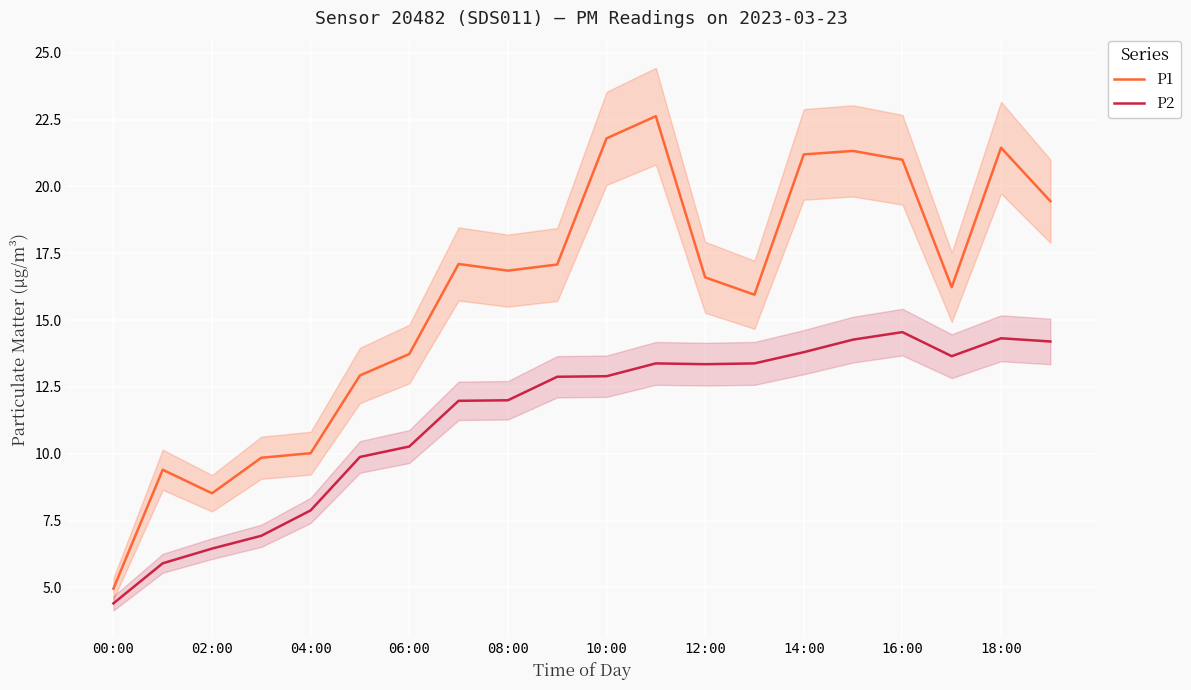

True or false: P2 and P1 intersect in this chart.

False